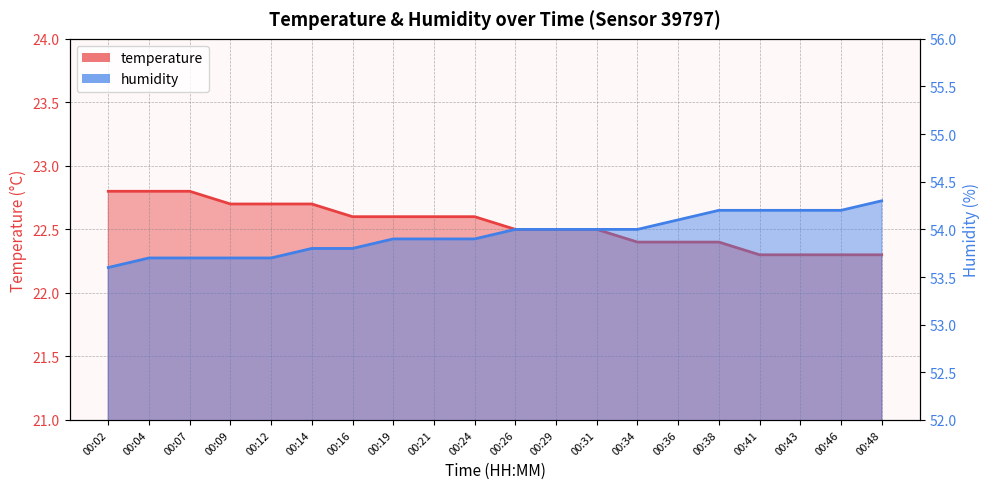

What is the value of the humidity point at the 10th from the left?

53.9